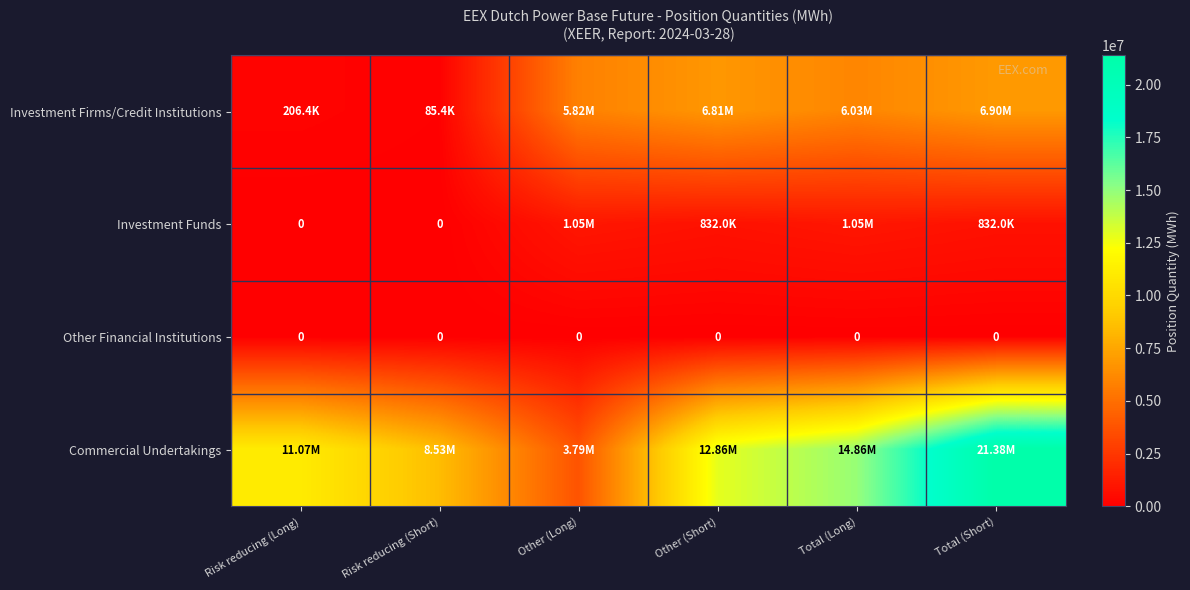

What is the difference between the Commercial Undertakings values at Other (Short) and Risk reducing (Short)?

4331075